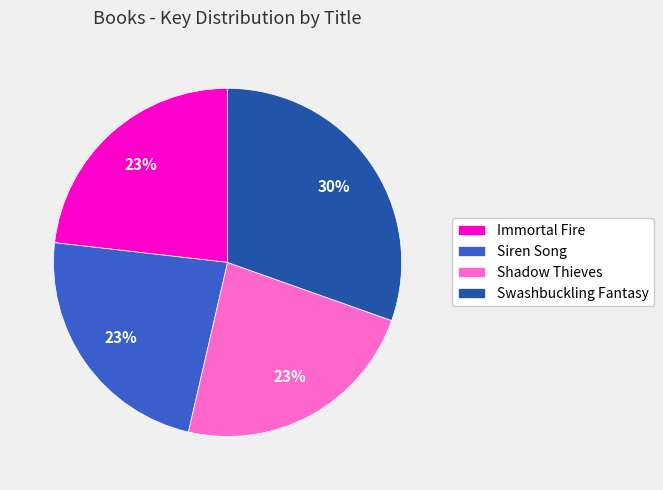

Count the number of slices in the pie.

4